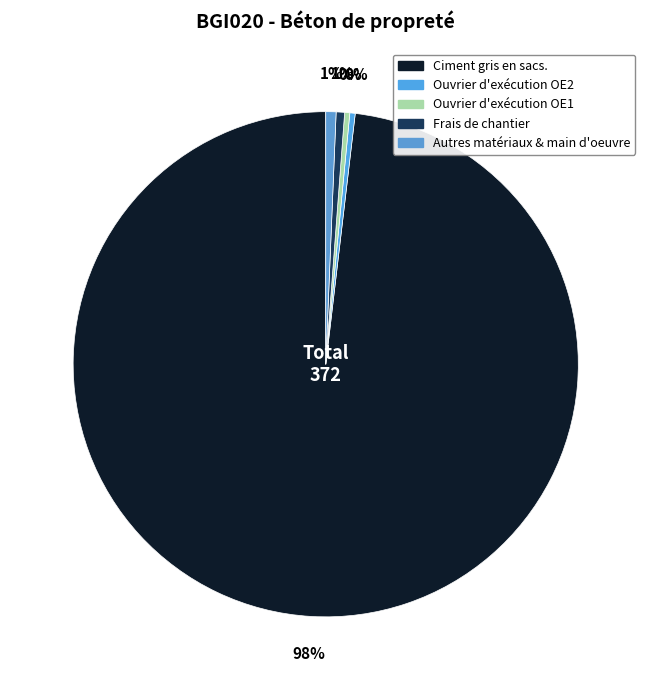

Which category has the biggest portion of the pie?

Ciment gris en sacs.